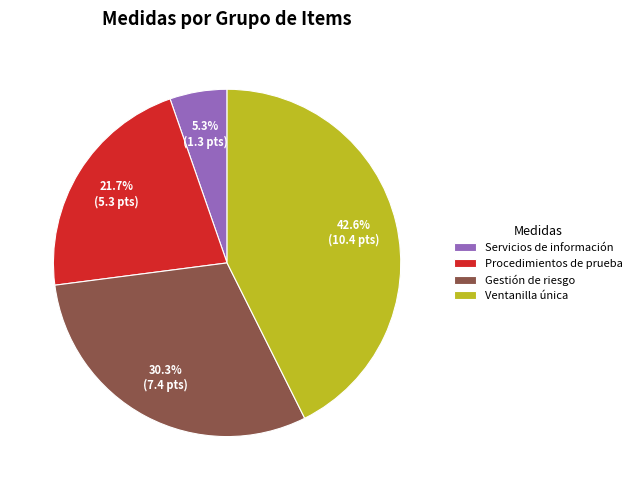

Which has a higher value, Ventanilla única or Servicios de información?

Ventanilla única